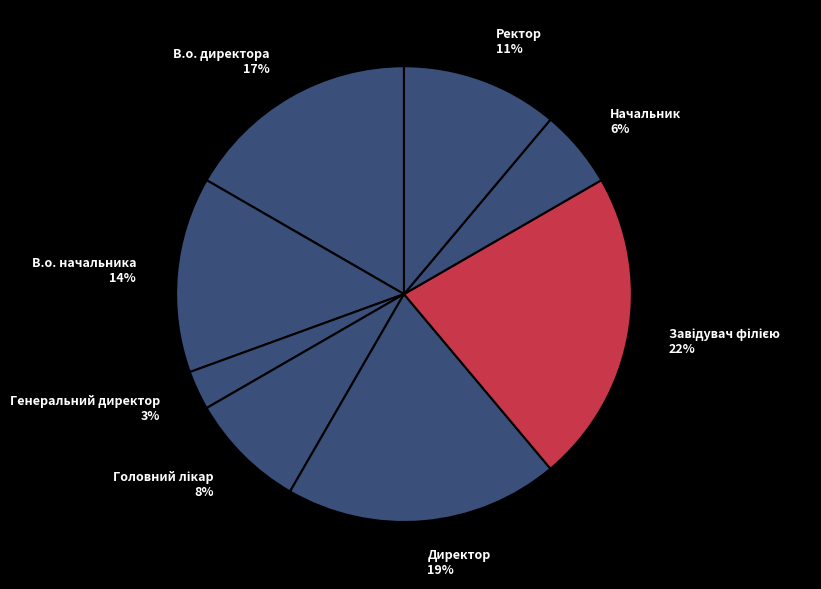

To the nearest percent, what percentage of the pie is Директор?

19%